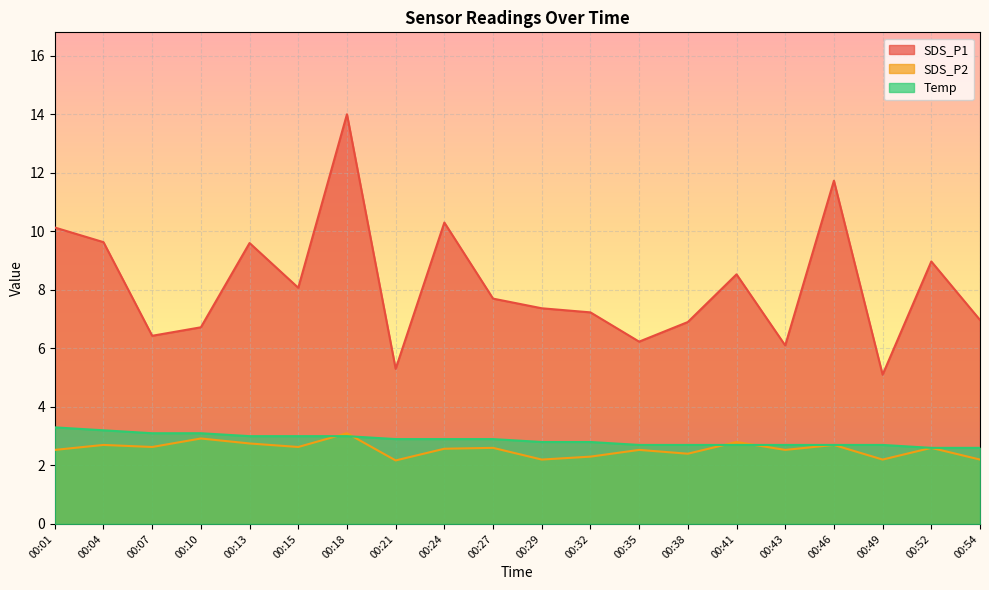

What are all the series names shown in the legend?

SDS_P1, SDS_P2, Temp